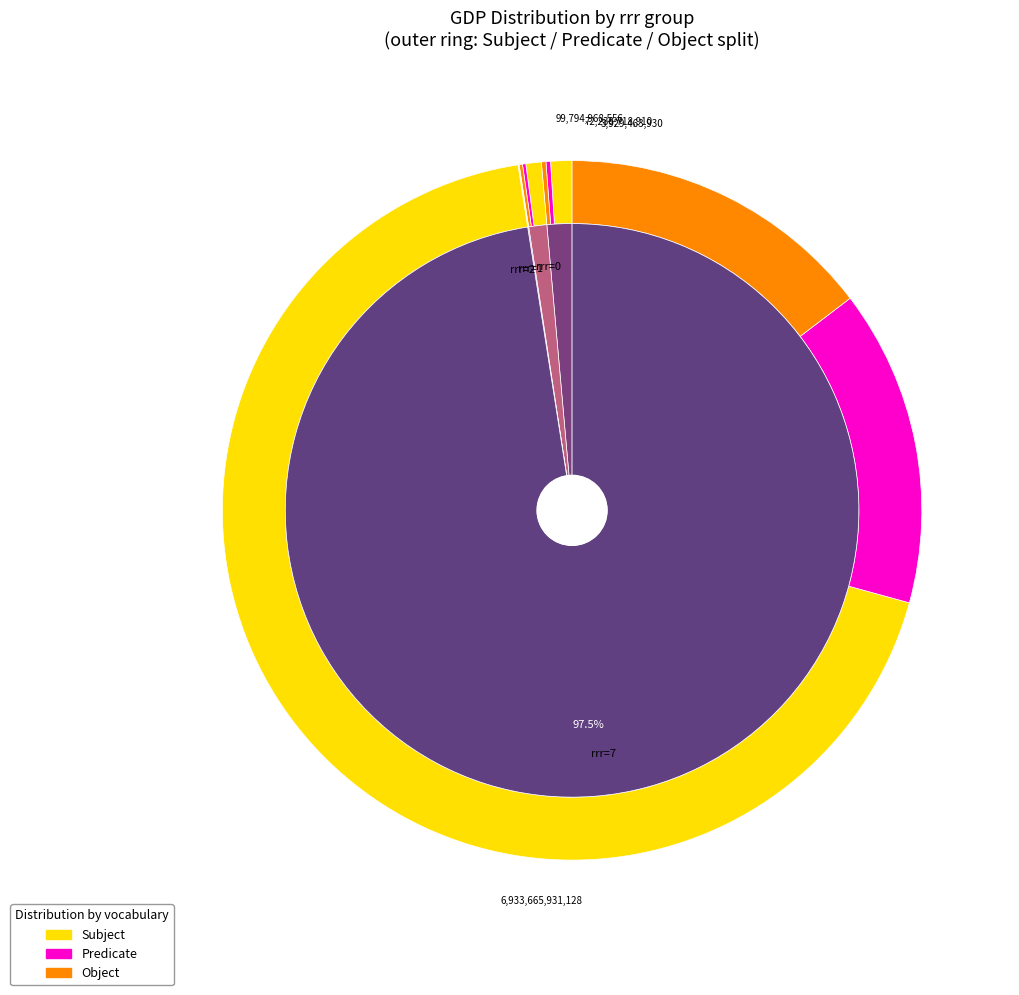

What is the change in value from 0 to 0?

+61465639